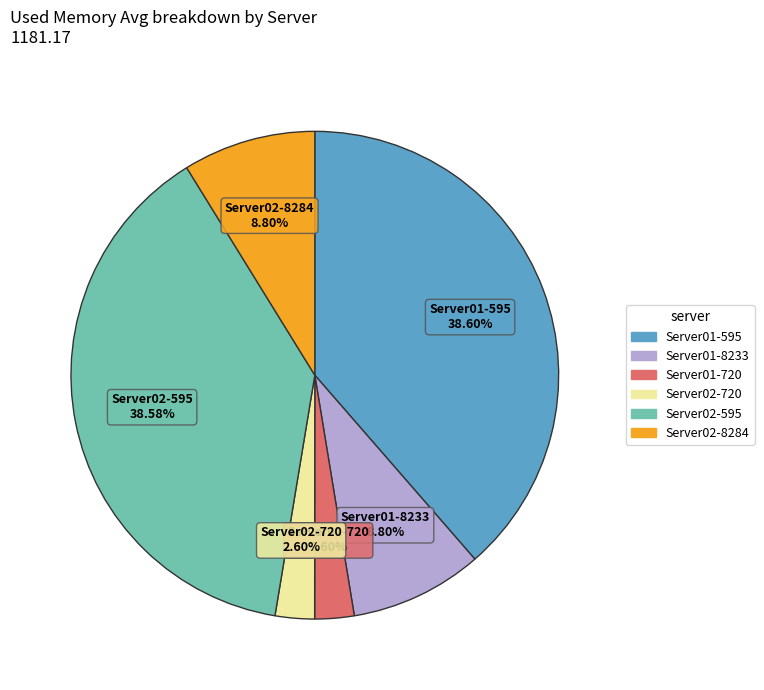

What is the ratio of the value at Server02-720 to the value at Server01-8233?

0.3